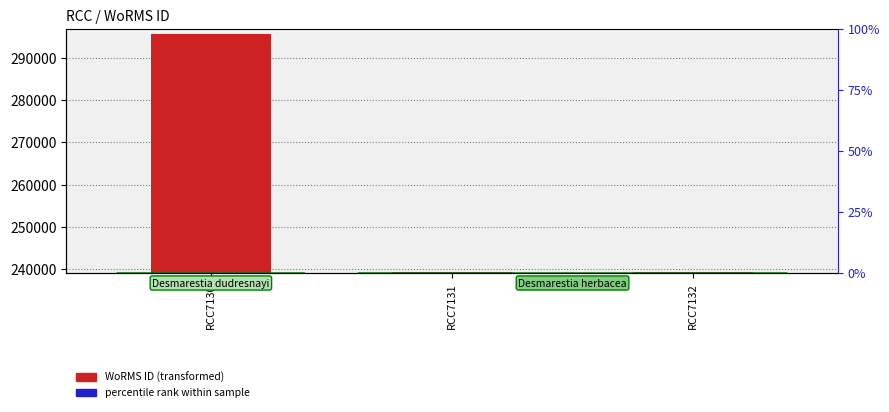

Between RCC7131 and RCC7130, which is larger?

RCC7130